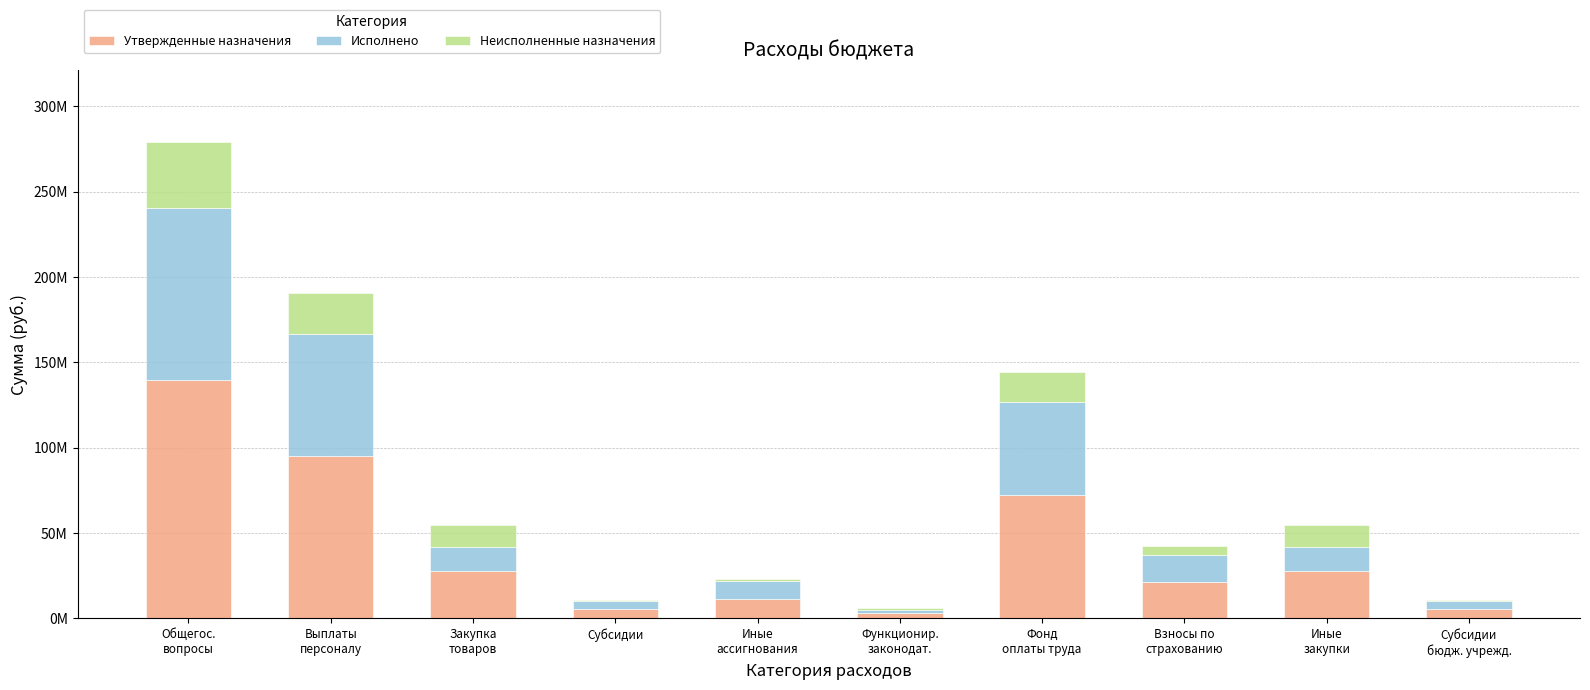

Are the bars horizontal?

No